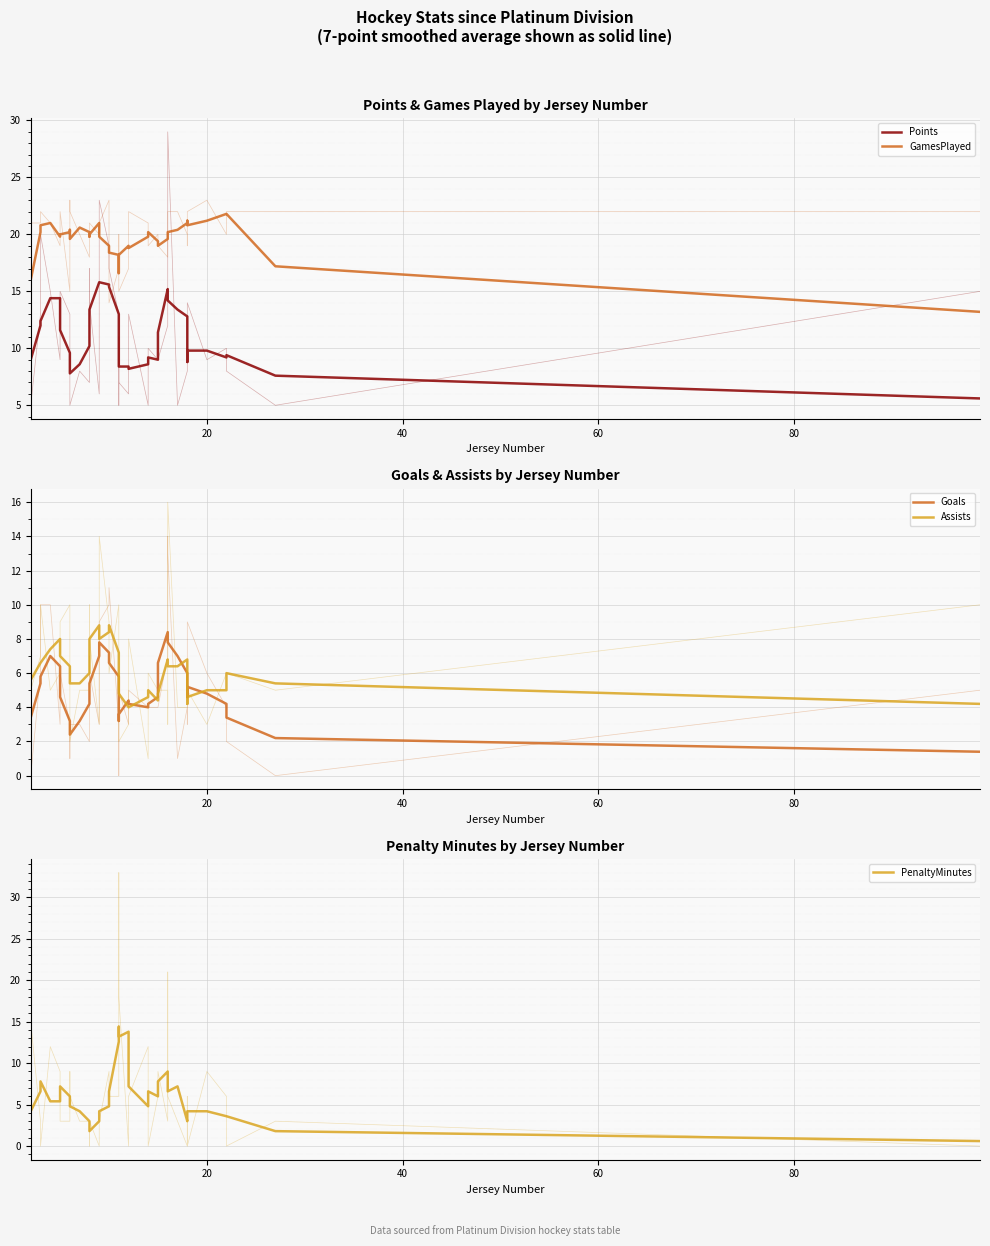

True or false: Goals and Points cross at least once.

False